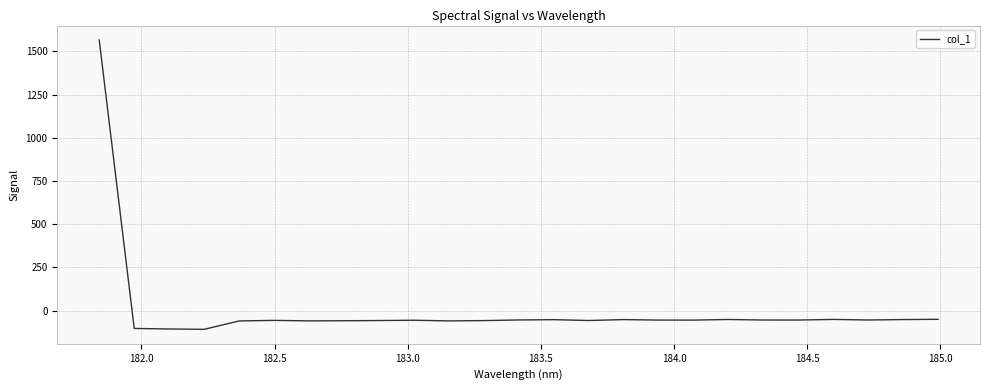

True or false: the data has more than 1 interior local peaks.

True